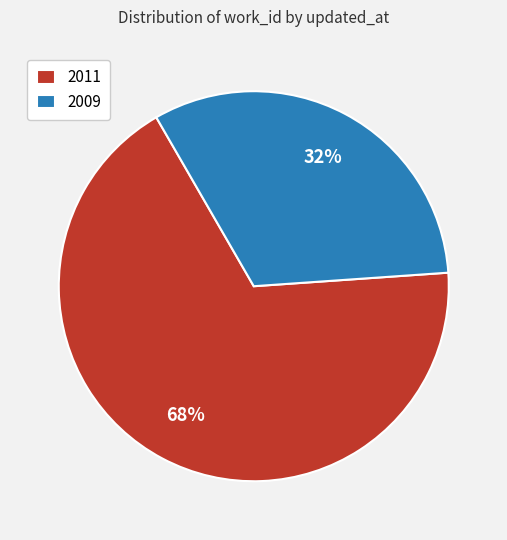

To the nearest percent, what portion does 2011 represent?

68%